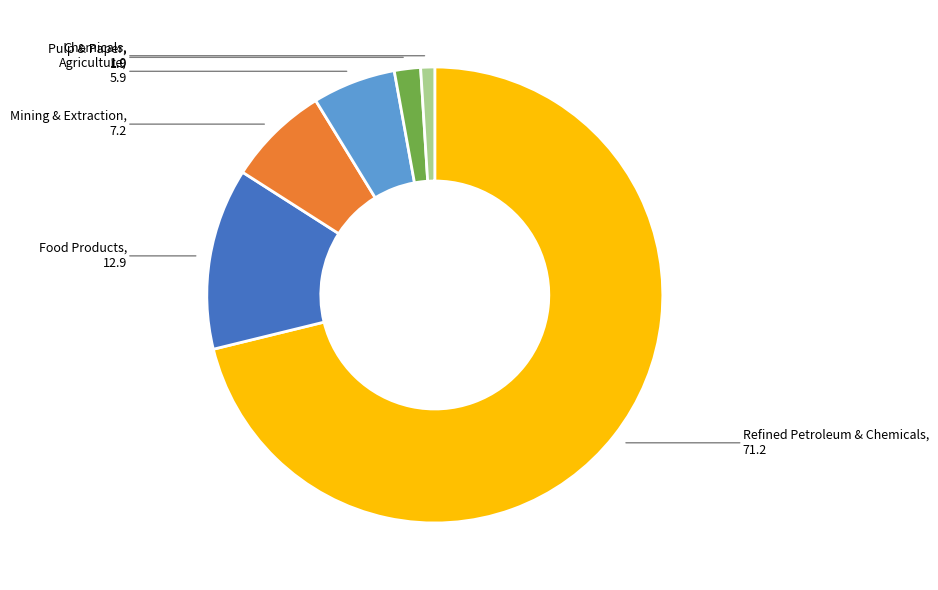

Rank the categories by value from highest to lowest.

Refined Petroleum & Chemicals, Food Products, Mining & Extraction, Agriculture, Pulp & Paper, Chemicals